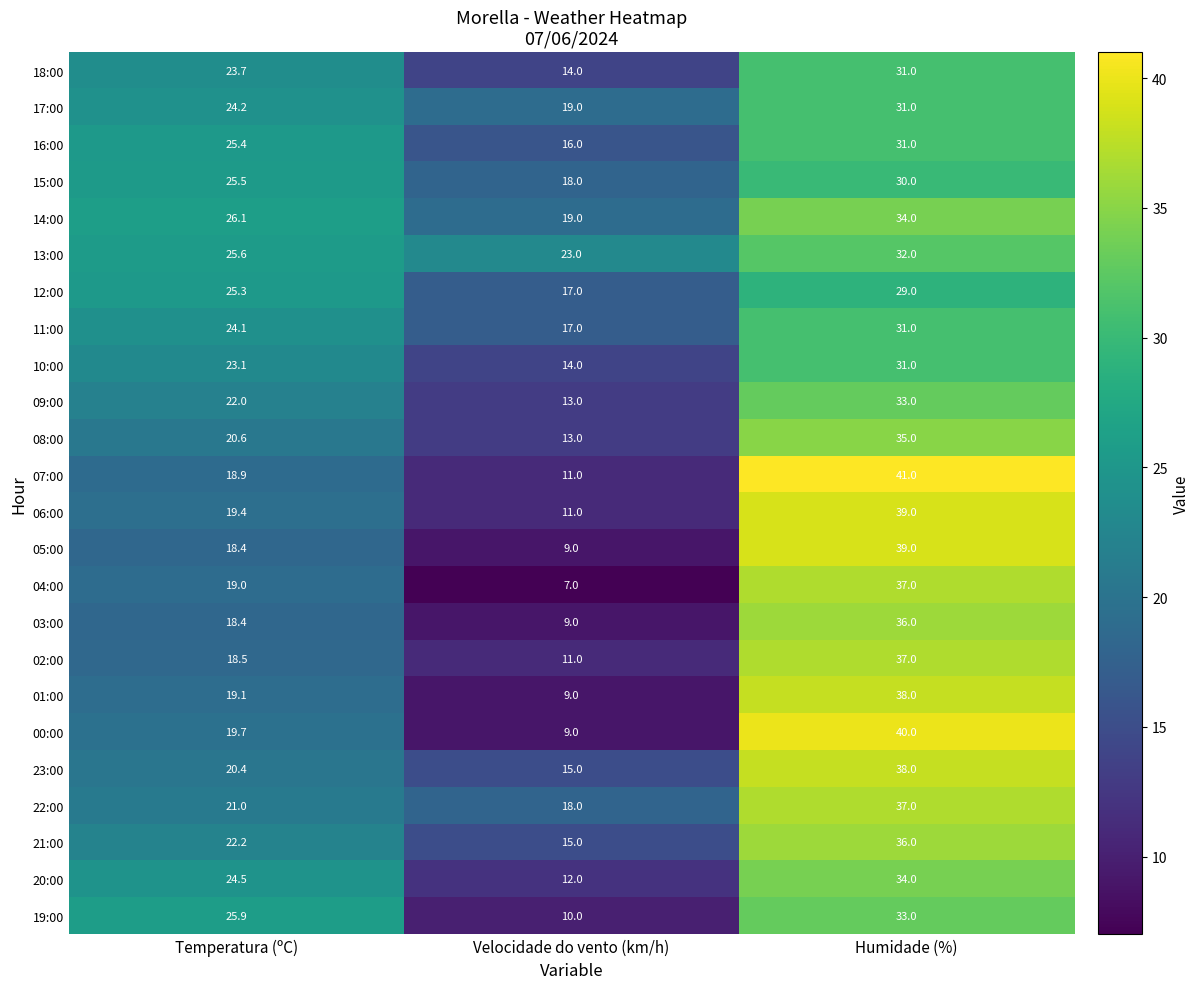

What is the difference between the 10:00 values at Velocidade do vento (km/h) and Humidade (%)?

17.0